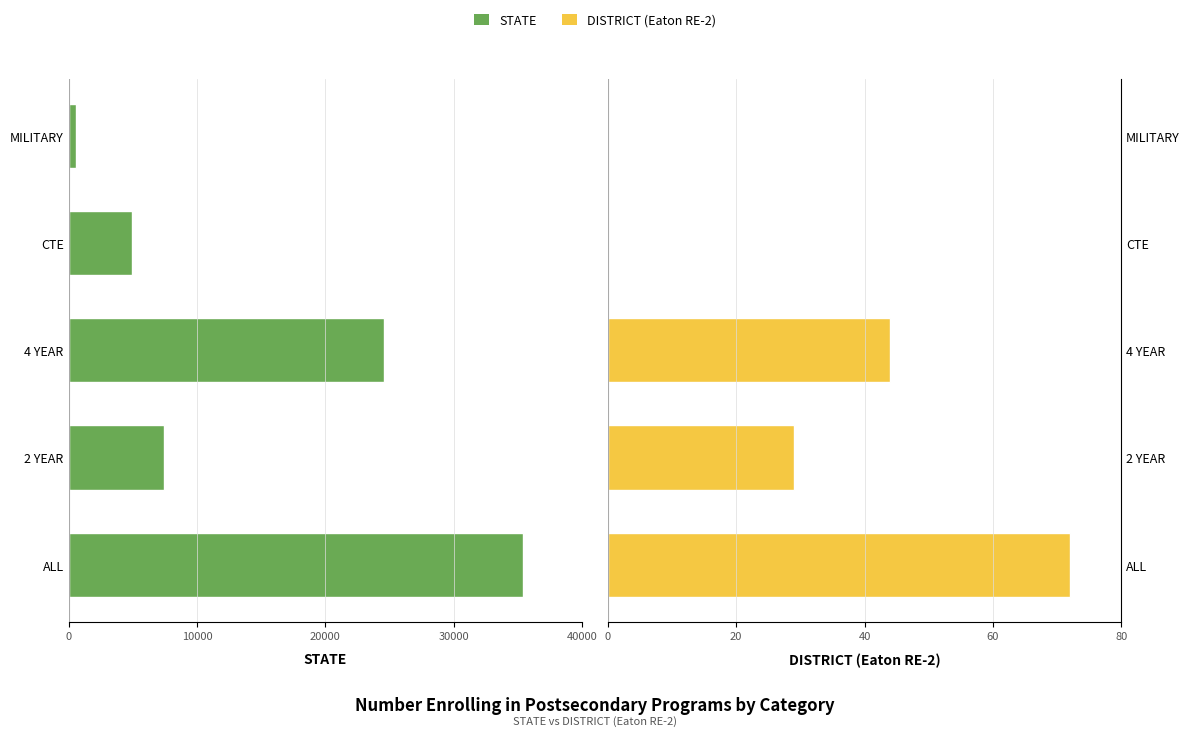

How many values in the DISTRICT series exceed 29?

2